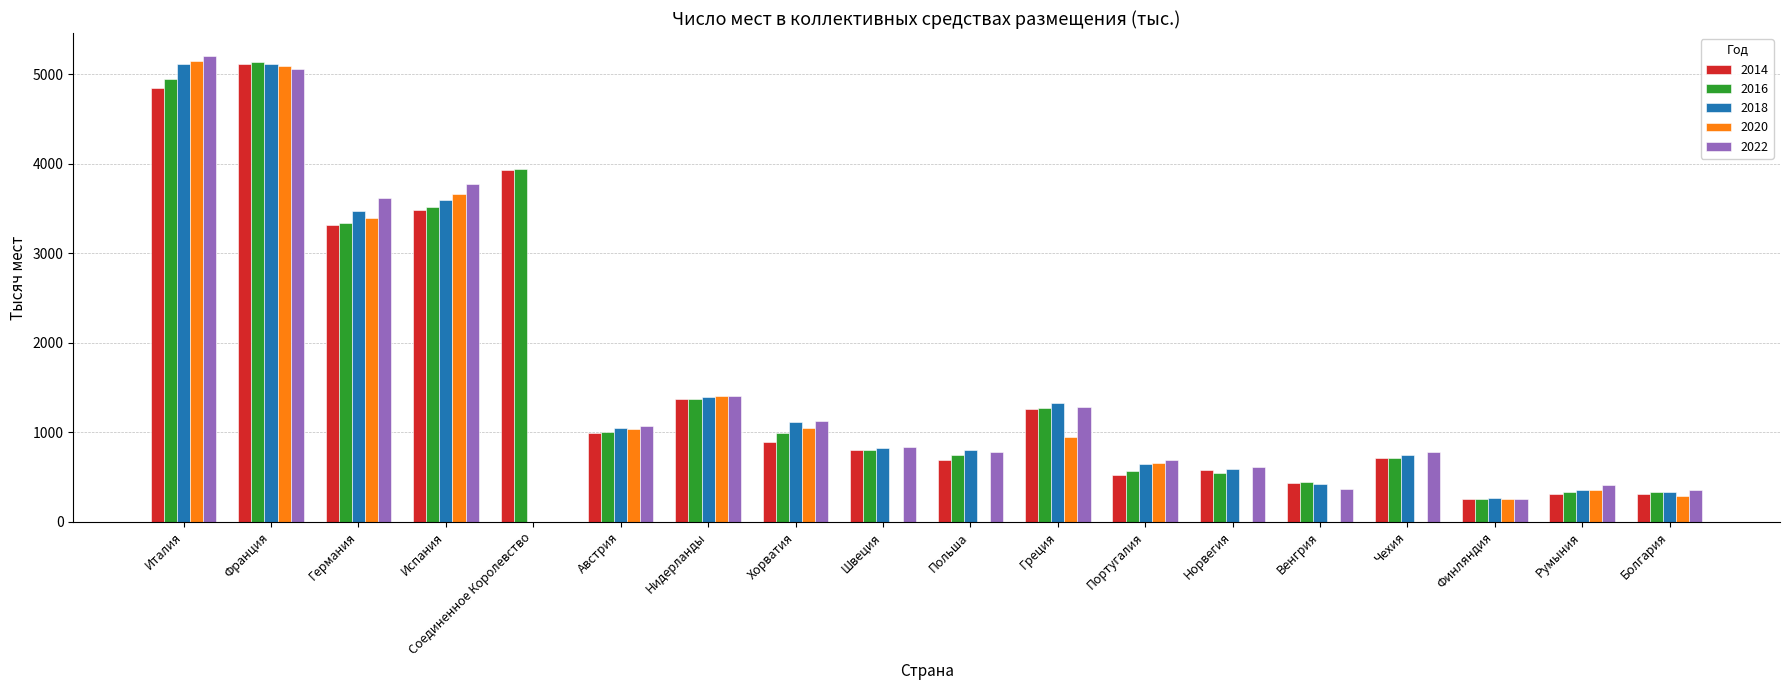

Between Италия and Хорватия, which series saw the biggest shift?

2020